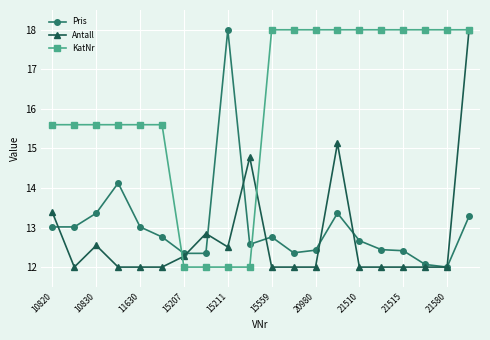

What is the greatest value displayed?

18.0